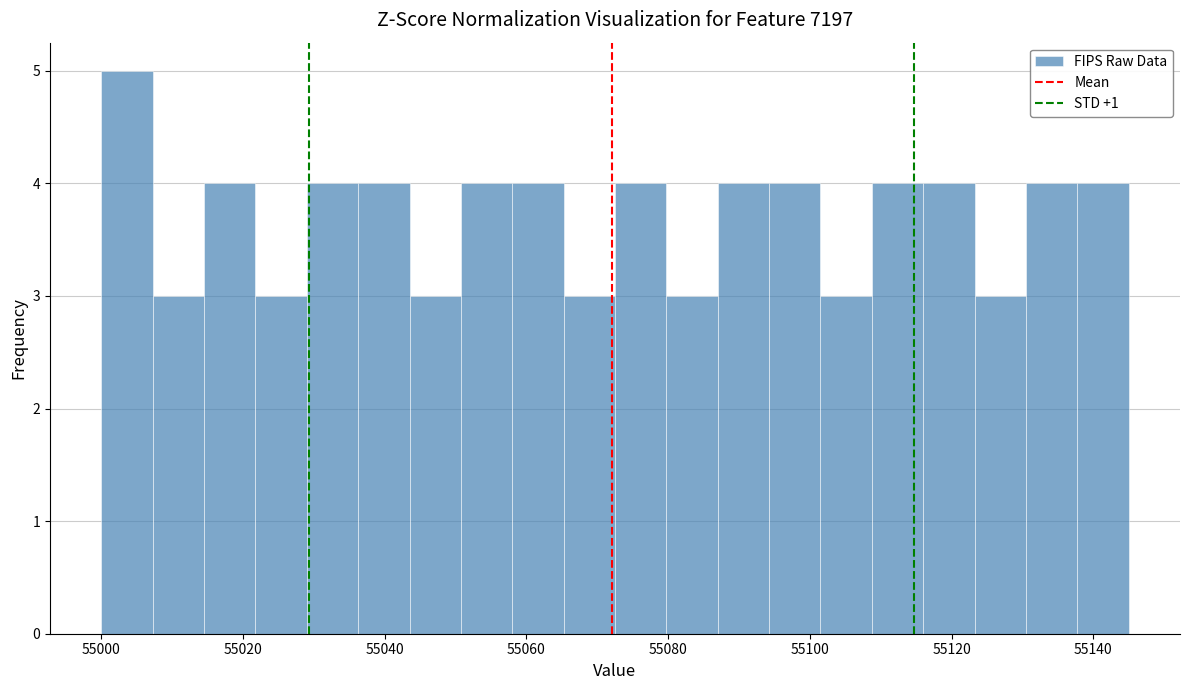

Read against the x-axis, roughly where is the centre of the tallest bar?

55004